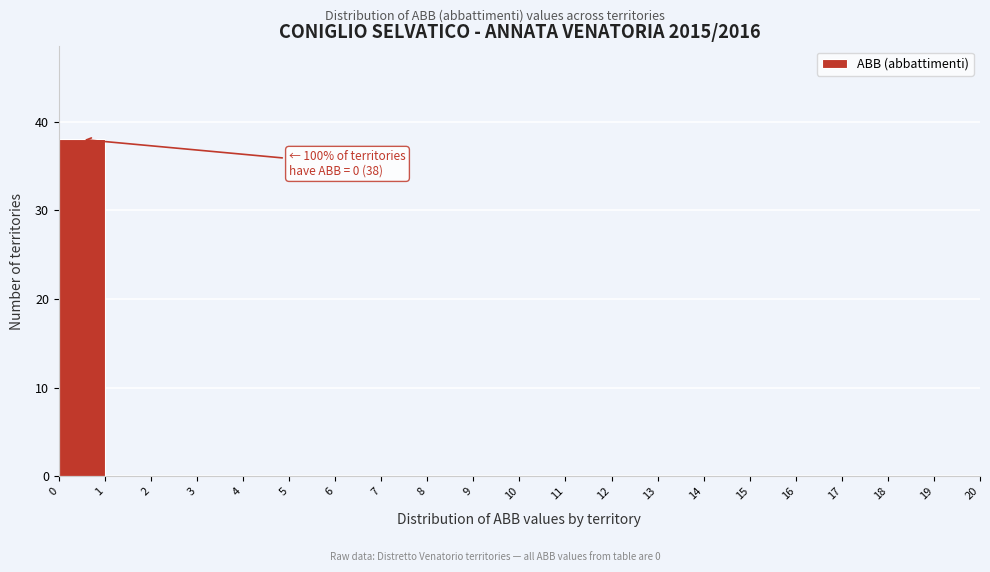

Which range on the x-axis has the tallest bar?

0 to 1